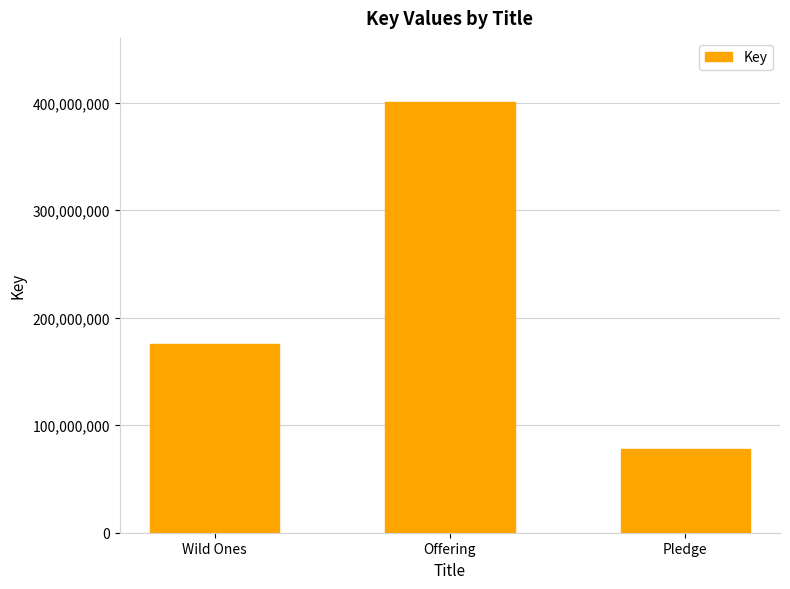

What is the change in value from Wild Ones to Pledge?

-96785956